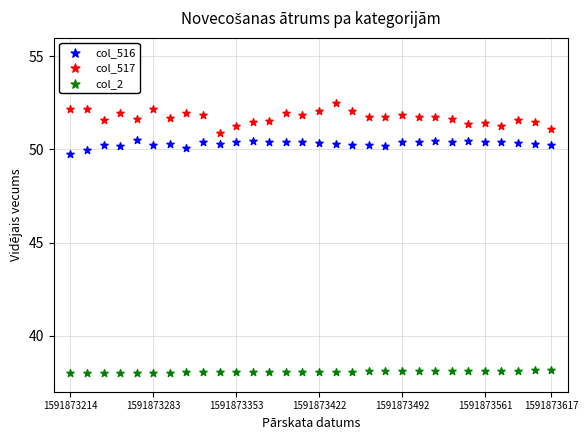

Which series contains the lowest Y value?

col_2